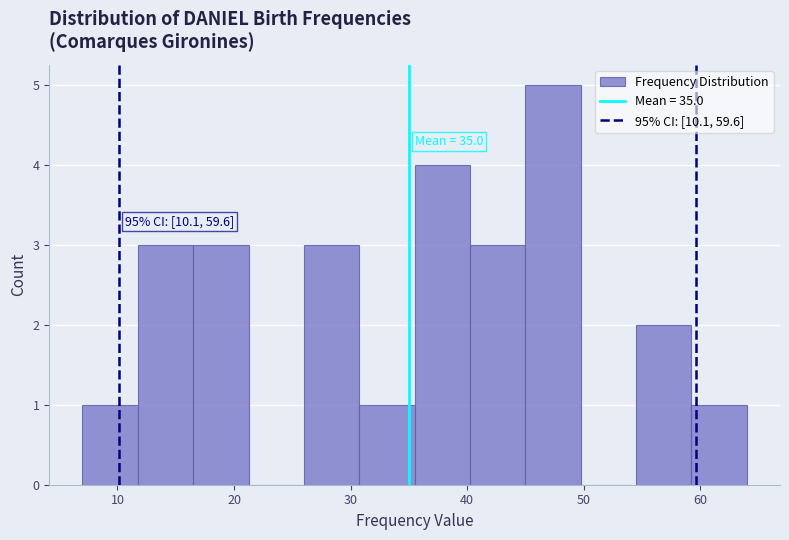

Over which range of the x-axis is the bar tallest?

45 to 50